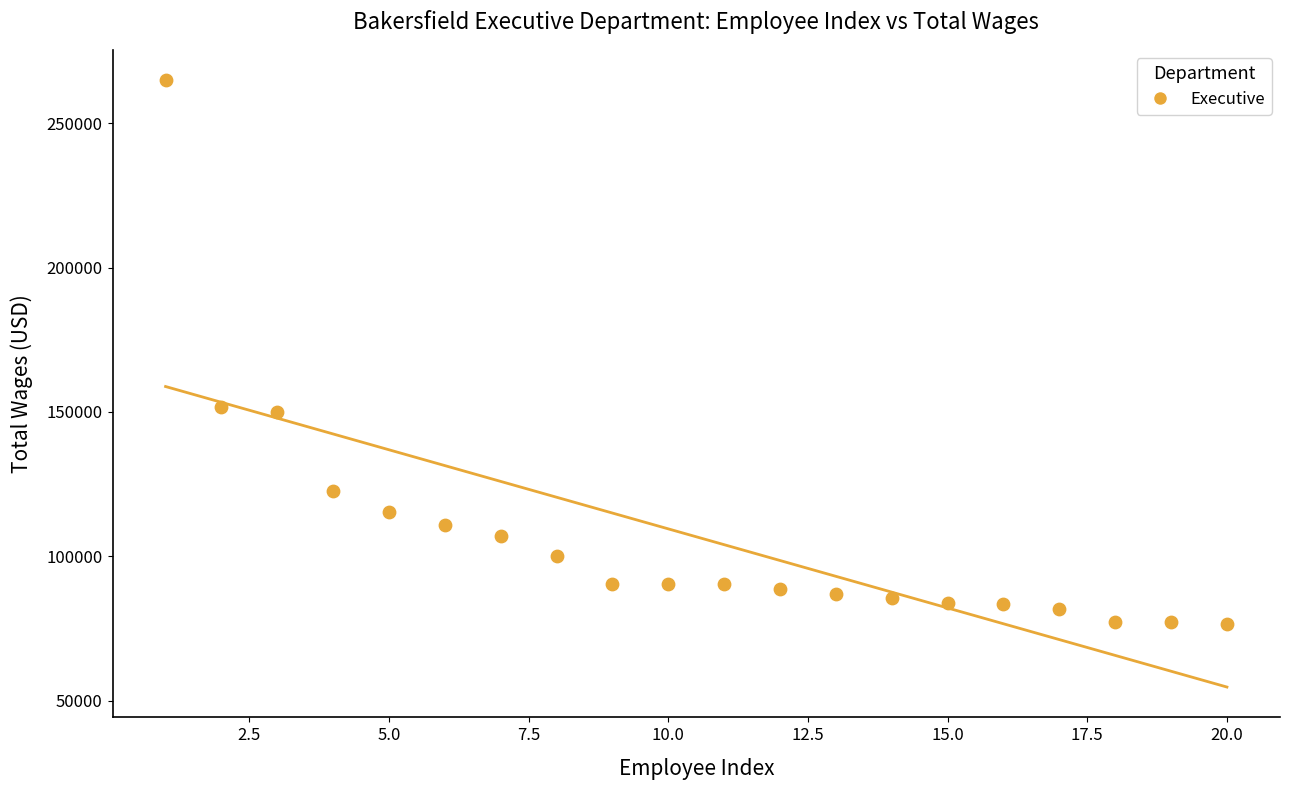

What is the range of X values (max minus min)?

19